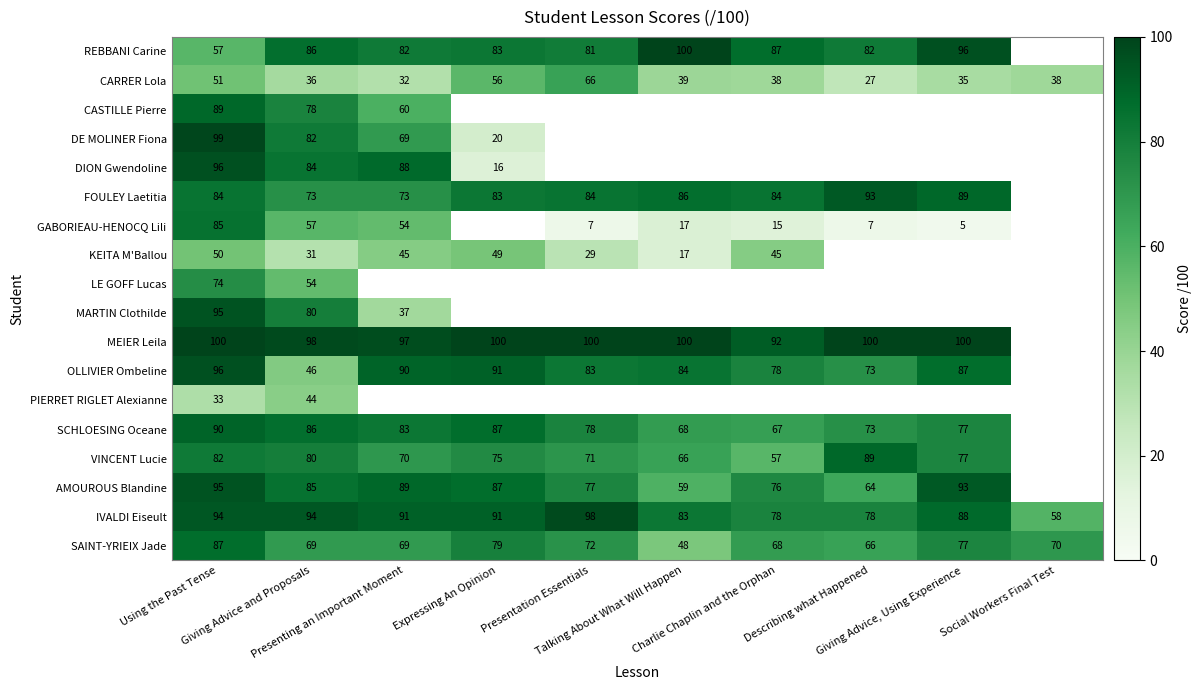

What is the minimum value for IVALDI Eiseult?

58